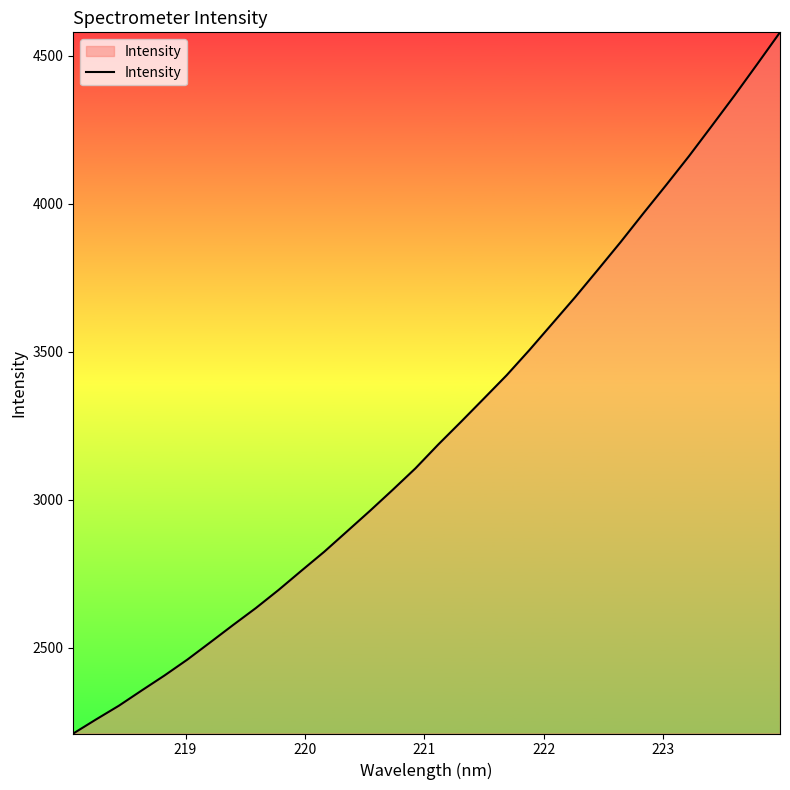

What is the difference between the maximum and minimum values?

2369.5